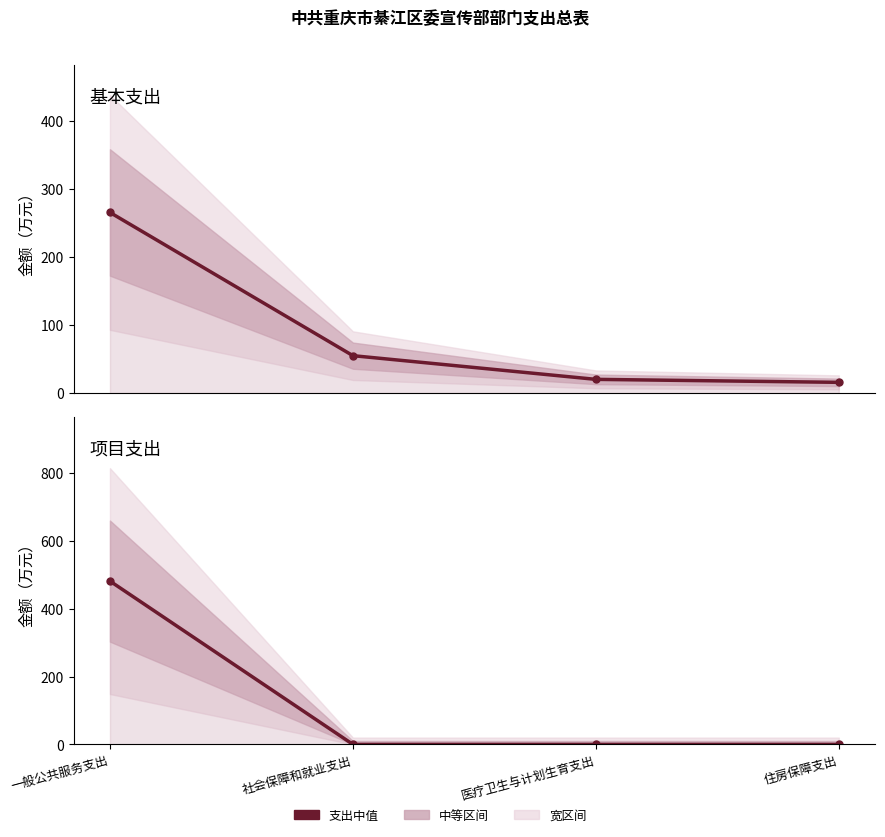

Which series has the largest total across all categories?

项目支出